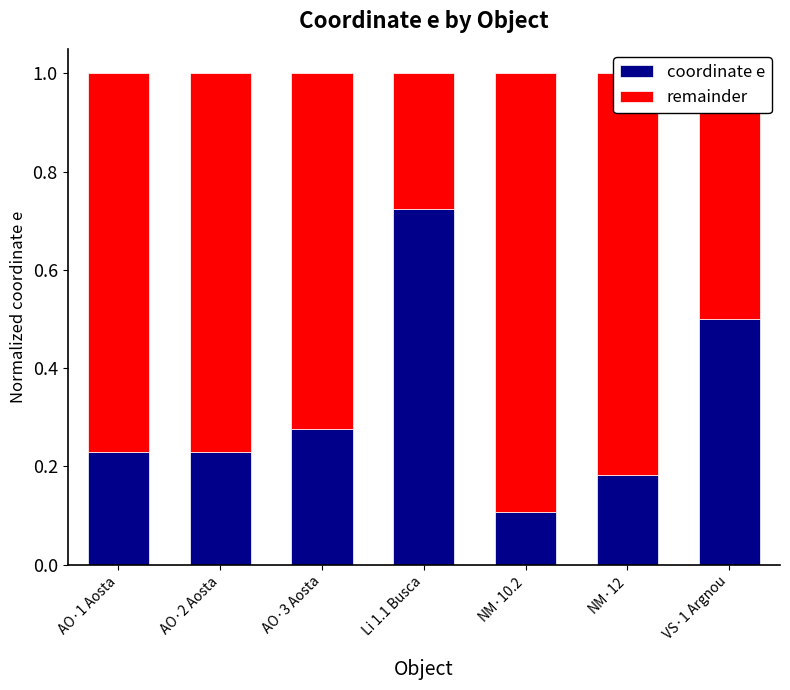

Is it true that coordinate e equals 0.1 at NM·10.2?

True